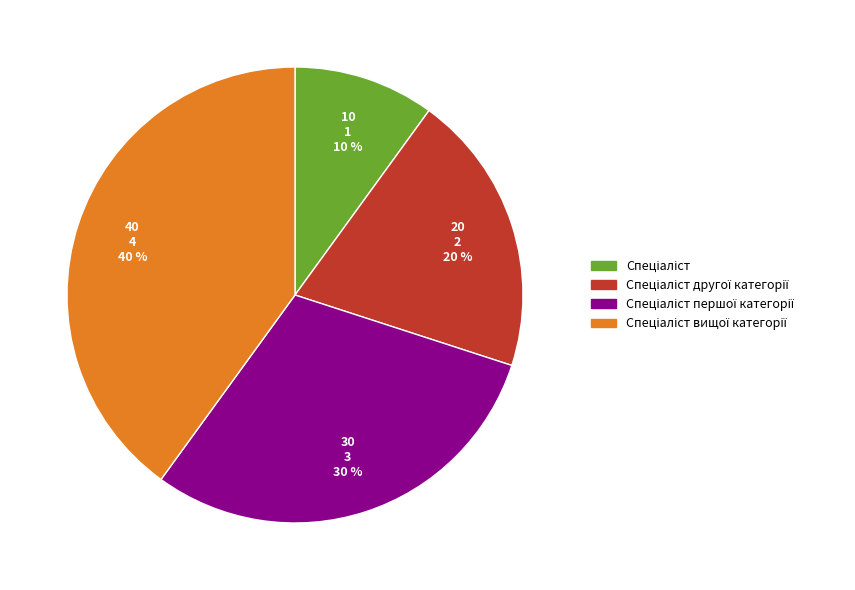

To the nearest percent, what is the difference between the largest and smallest slice percentages?

30%